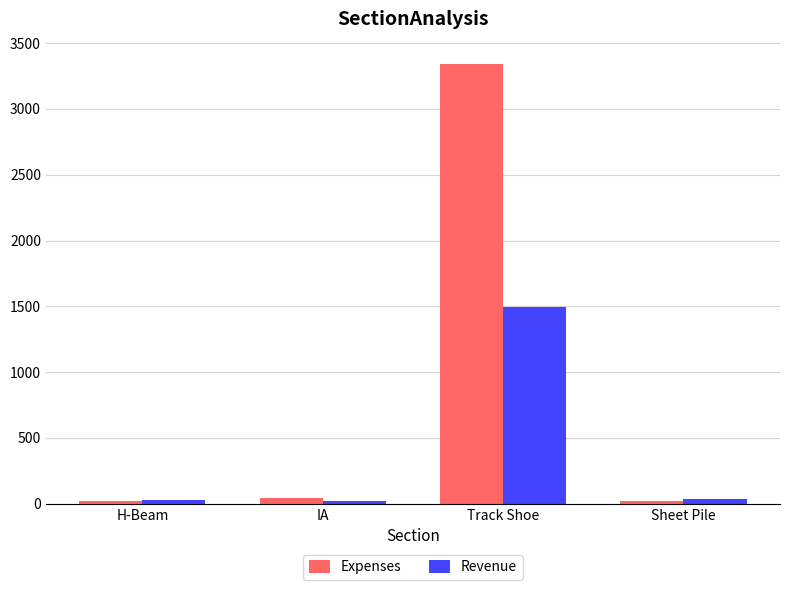

What are all the series names shown in the legend?

Expenses, Revenue